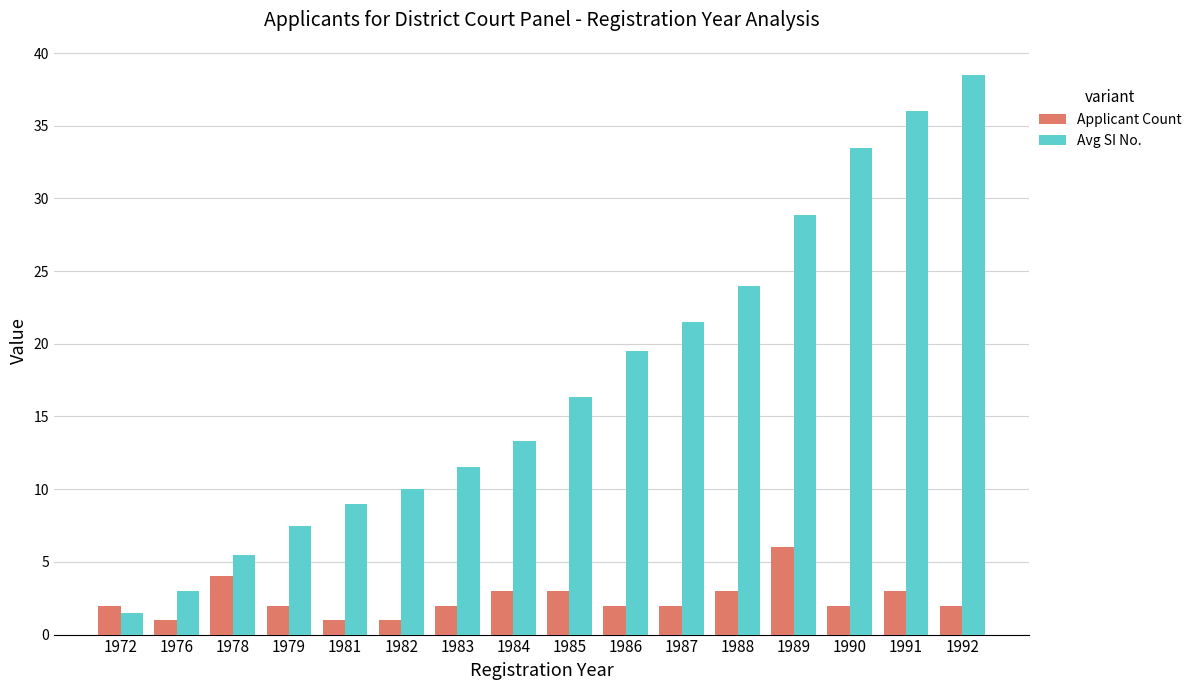

True or false: Avg SI No. has a value of 51.3 at 1990.

False